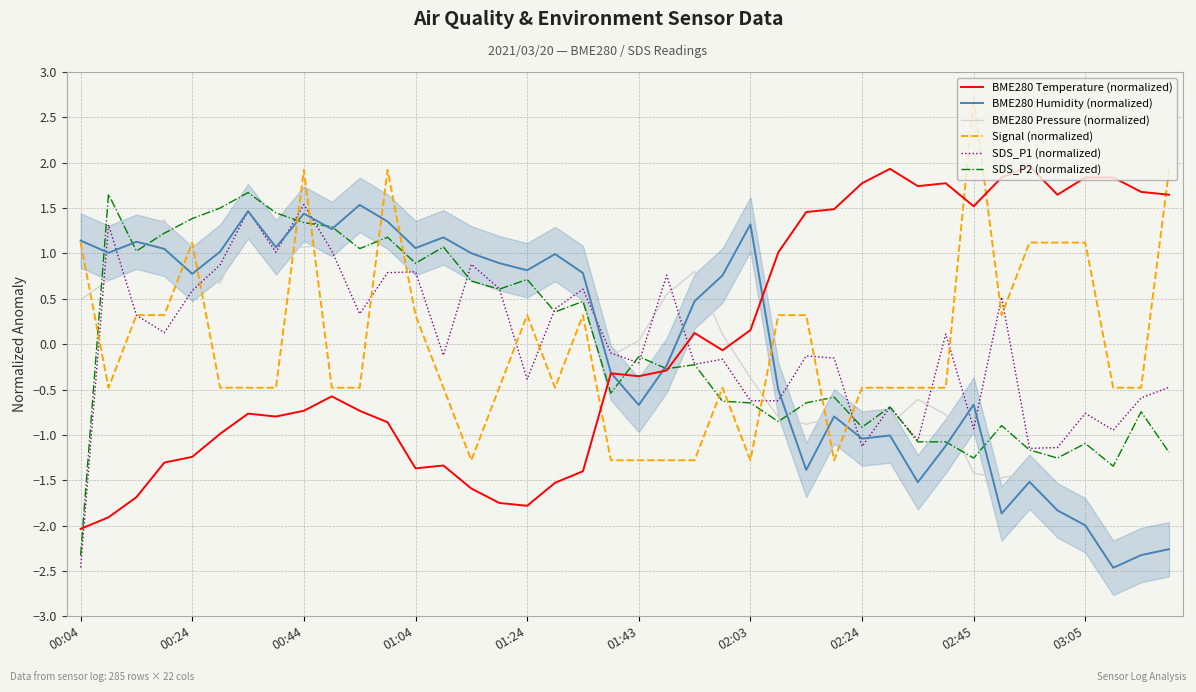

What is the difference between the maximum and minimum values in the BME280 Pressure (normalized) series?

4.0